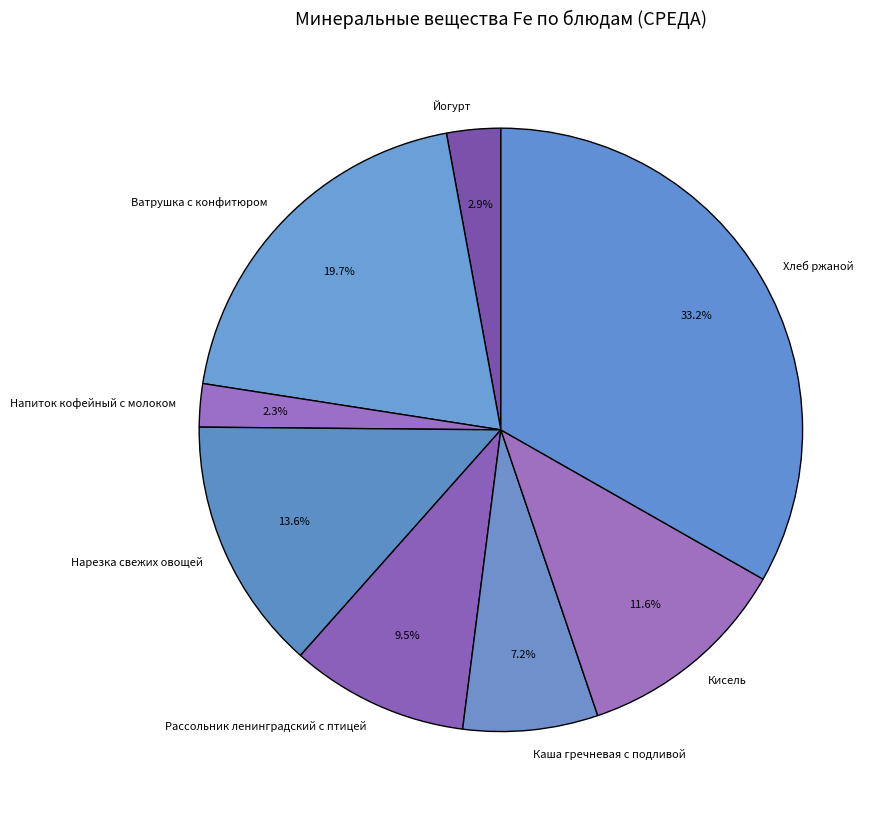

Which slice is the largest?

Хлеб ржаной